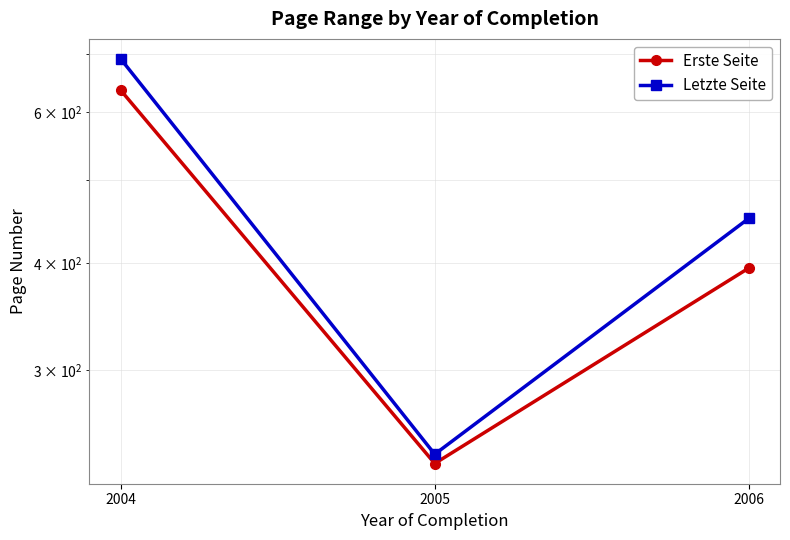

Rank the series by their average value, from highest to lowest.

Letzte Seite, Erste Seite